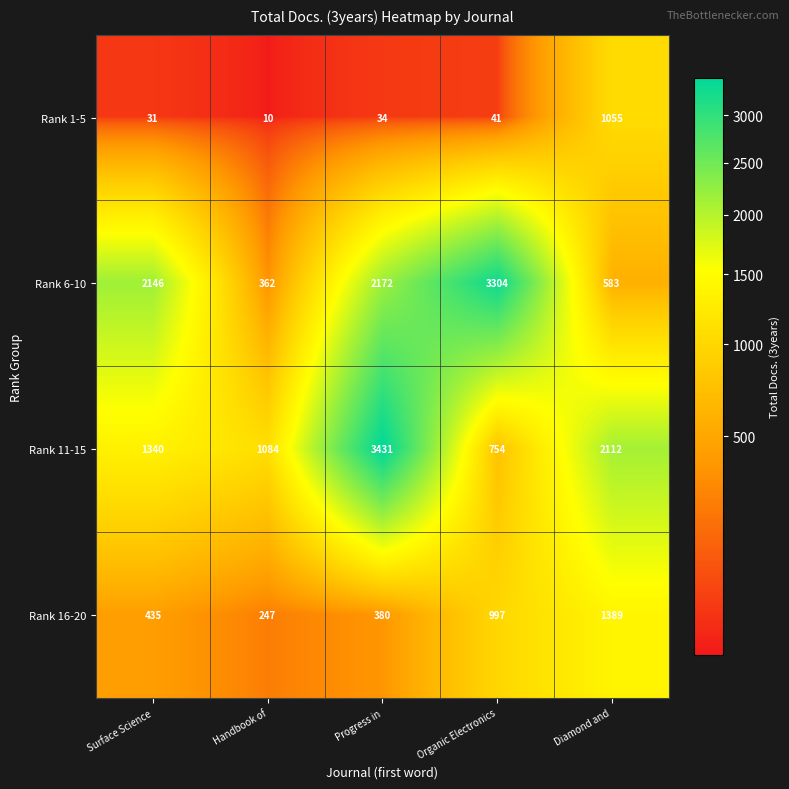

Which category has the highest value in the Rank 6-10 series?

Organic Electronics